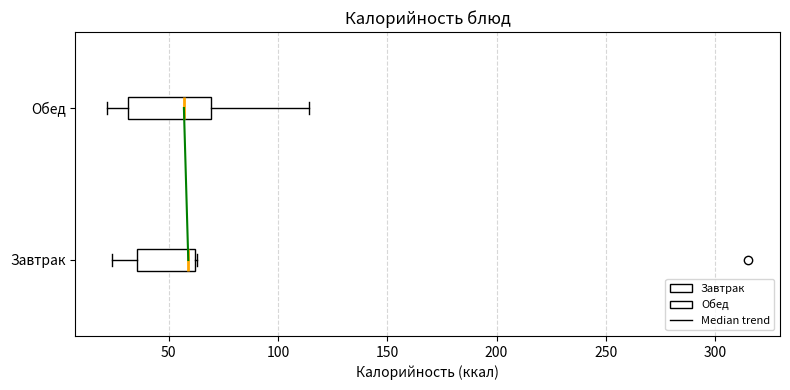

Comparing the boxes themselves (not the whiskers), which one is the widest?

Обед